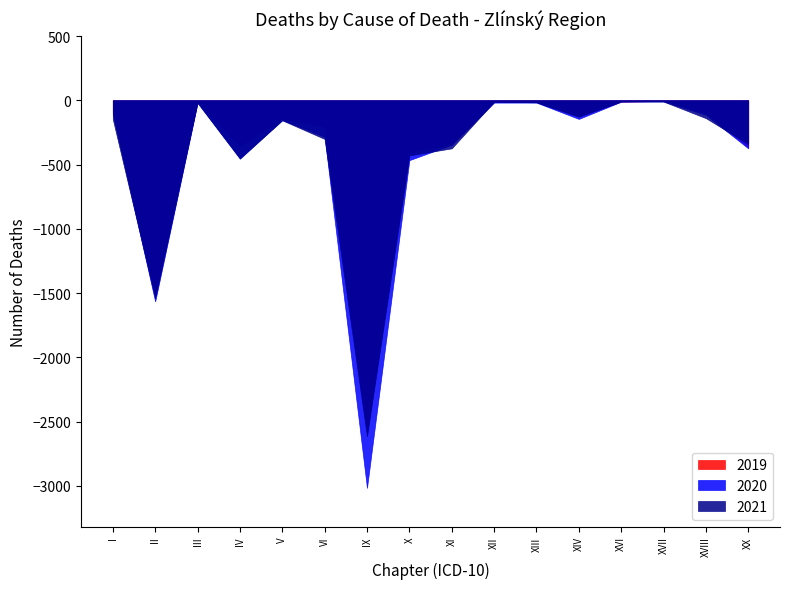

What is the value of the 2019 point at the 6th from the left?

208